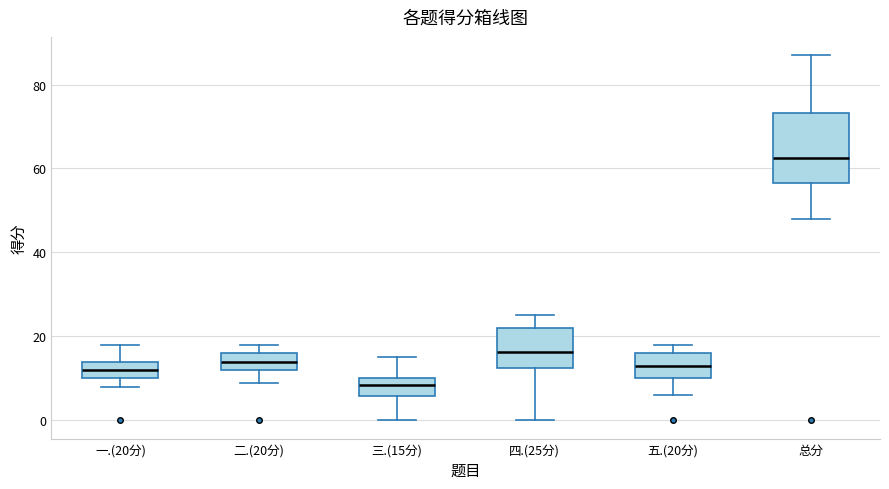

Reading left to right, read every box against the y-axis: the position of its median line, the range the box covers, and the ends of its whiskers. The values are not printed on the chart, so give them approximately, as read against the axis.

一.(20分): median 12, box 10 to 14, whiskers 8 to 18
二.(20分): median 14, box 12 to 16, whiskers 10 to 18
三.(15分): median 8, box 6 to 10, whiskers 0 to 16
四.(25分): median 16, box 12 to 22, whiskers 0 to 26
五.(20分): median 14, box 10 to 16, whiskers 6 to 18
总分: median 62, box 56 to 74, whiskers 48 to 88